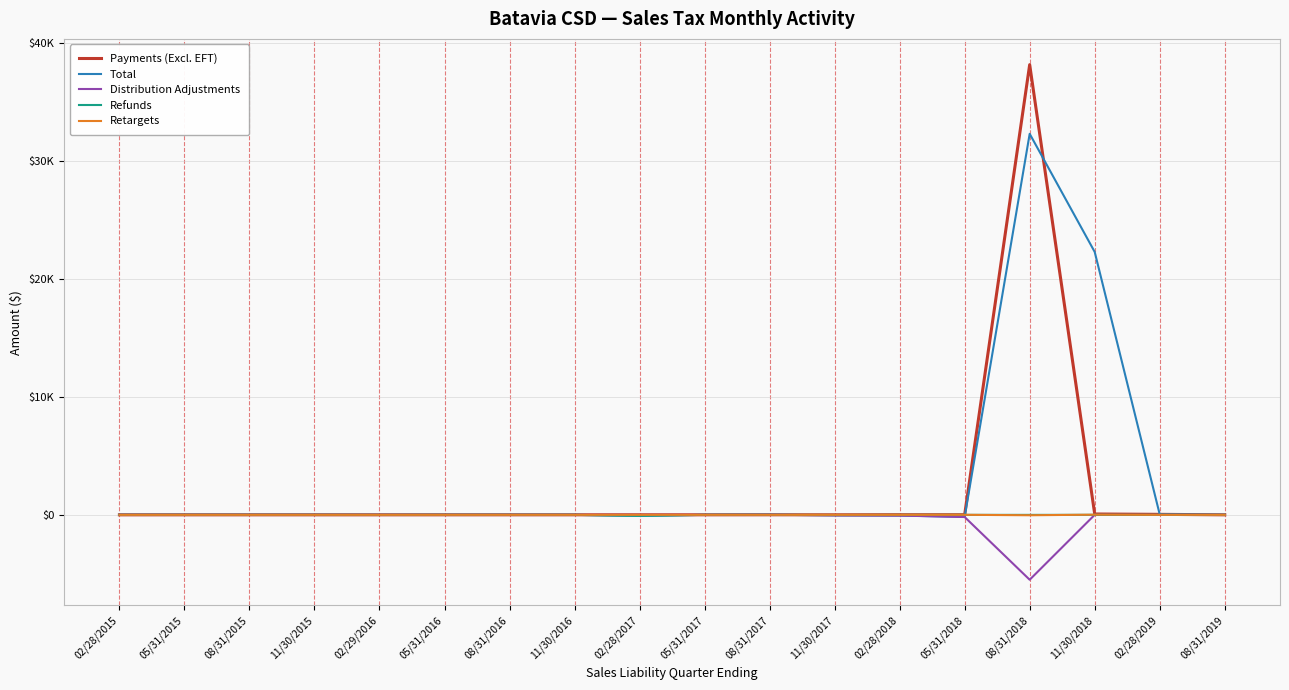

Rank the series by their maximum value, from highest to lowest.

Payments (Excl. EFT), Total, Retargets, Distribution Adjustments, Refunds